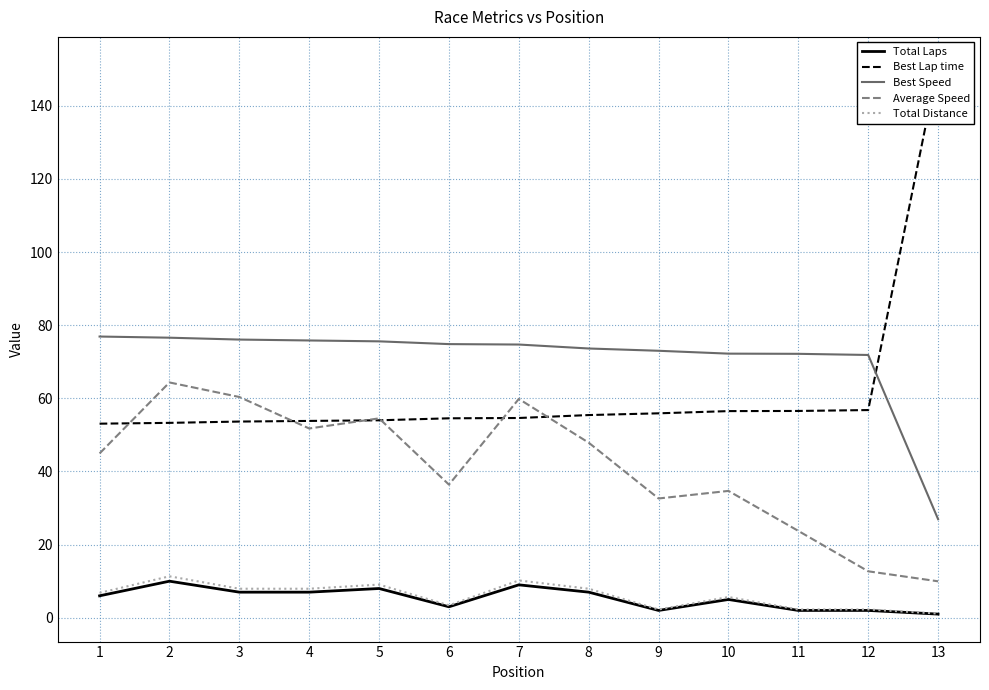

At which category does Total Laps reach its first local peak?

2